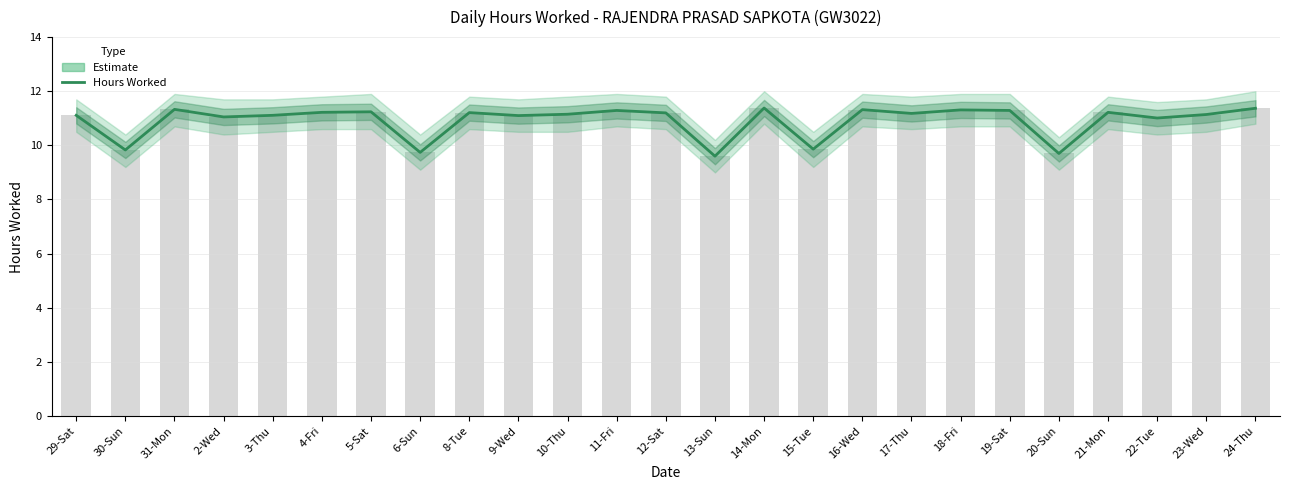

At which label does the data first exceed 11?

29-Sat